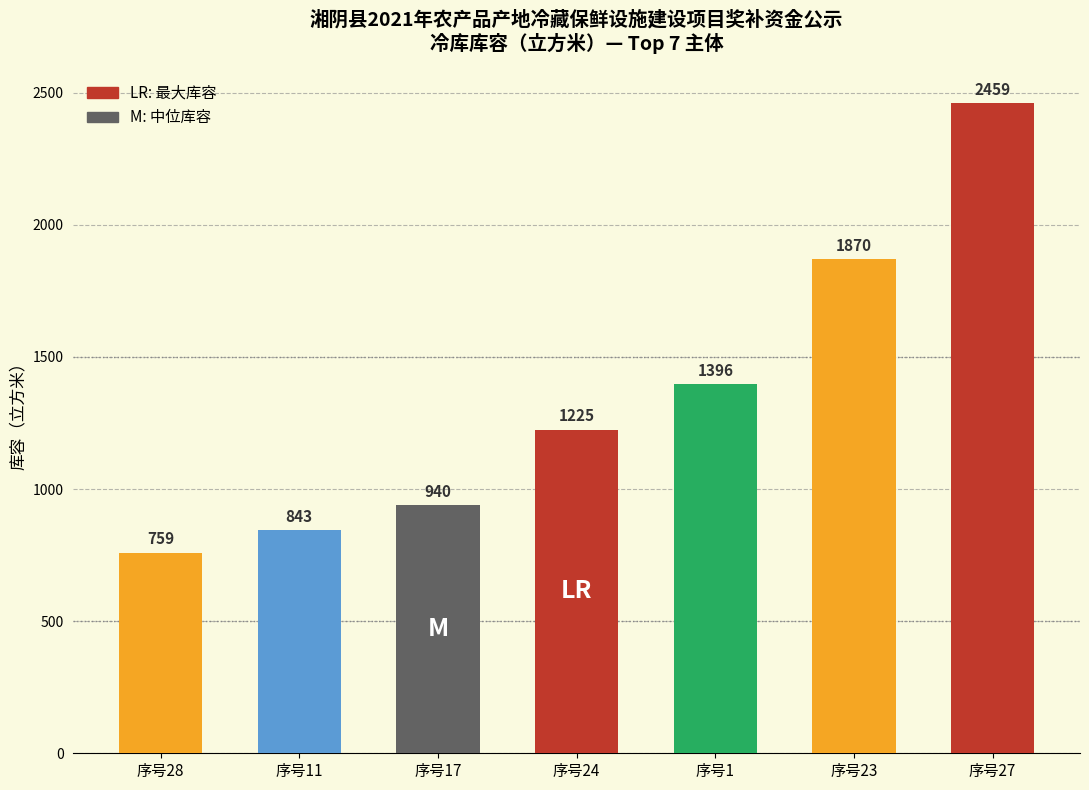

What is the difference between the maximum and minimum values?

1700.2